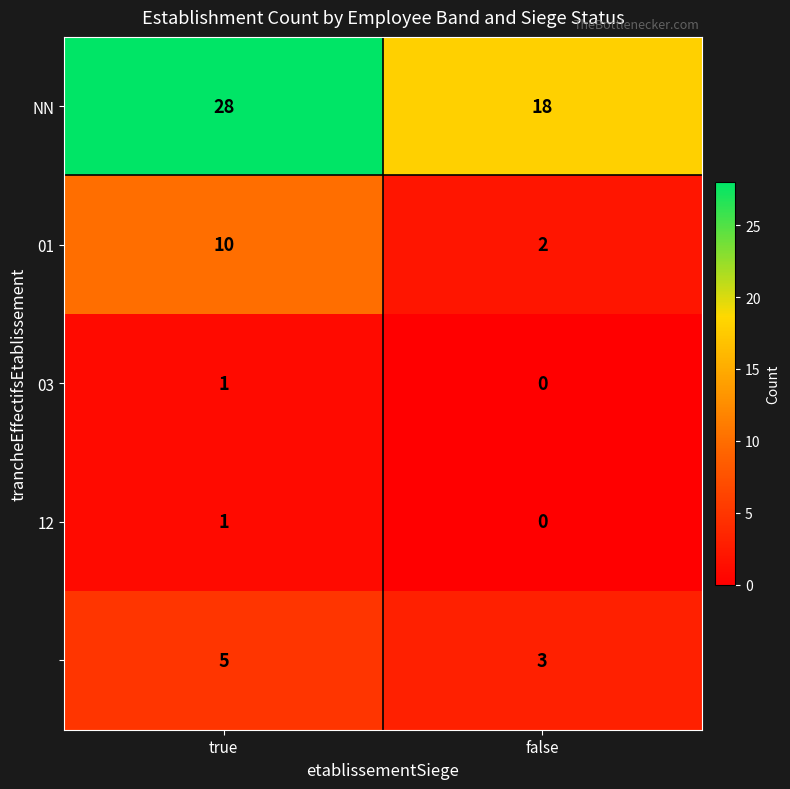

What is the difference between the highest and lowest values at false?

18